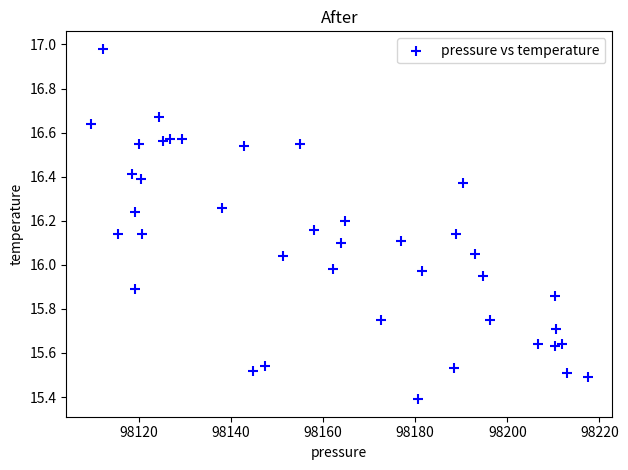

What is the range of Y values (max minus min)?

1.6